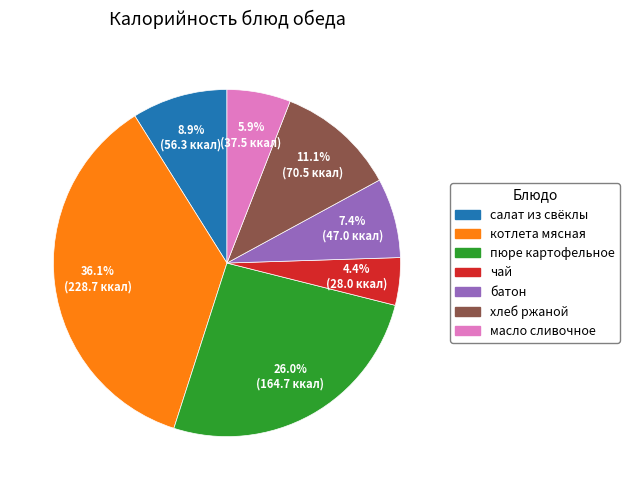

How many slices are in this pie chart?

7